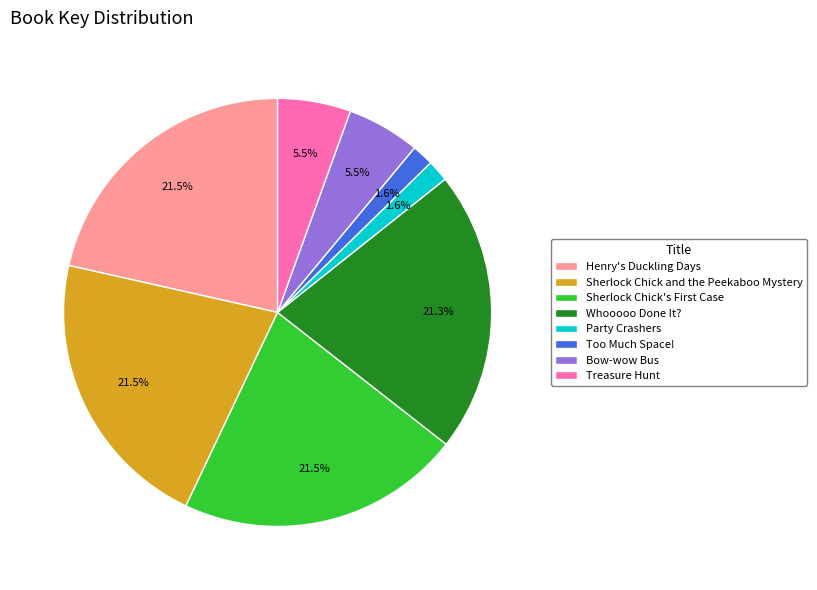

Count the number of slices in the pie.

8